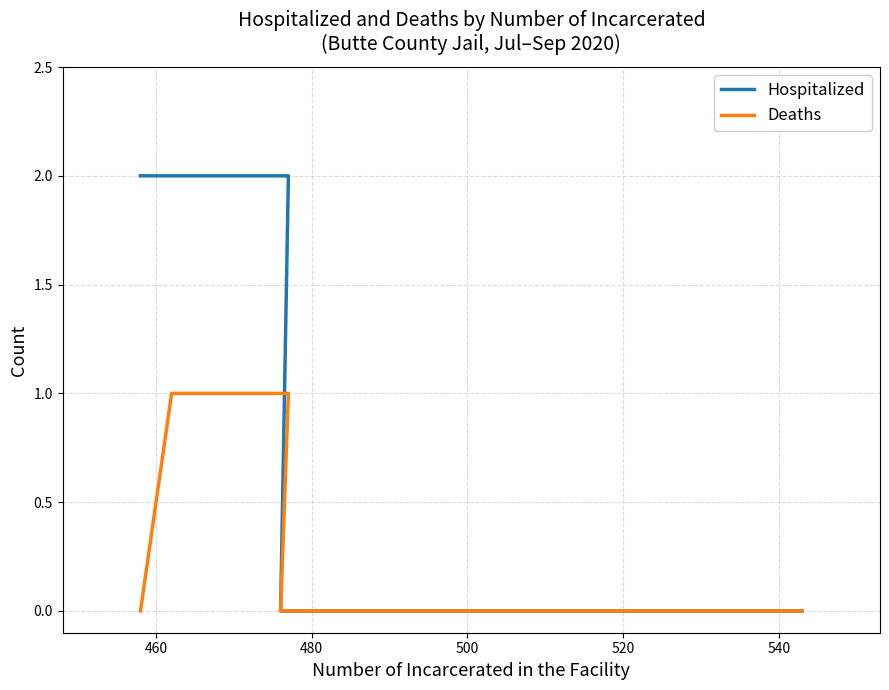

Rank the series by their average value, from lowest to highest.

Deaths, Hospitalized